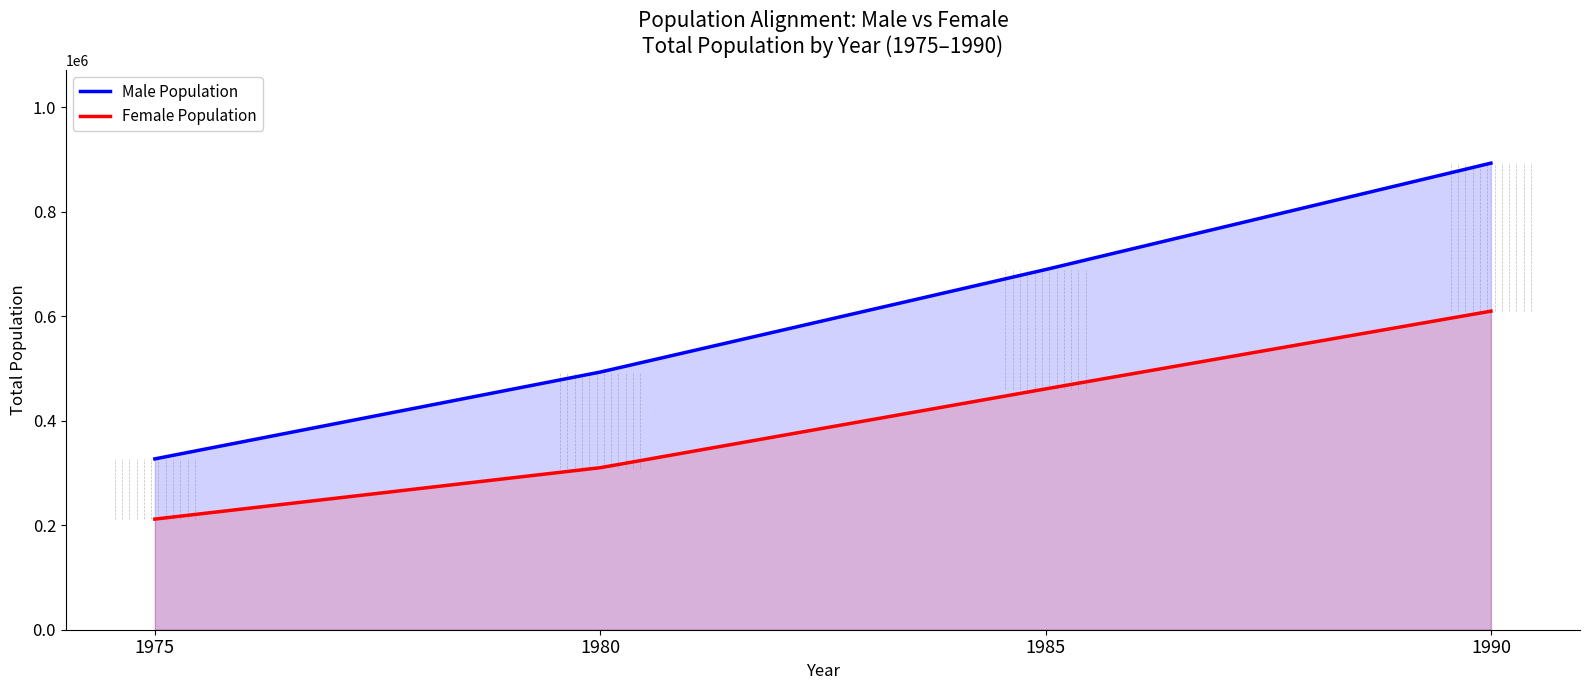

Reading left to right, what are all the values shown in this chart?

Male Population: 327140	493359	689623	893423
Female Population: 211827	310244	461123	610012